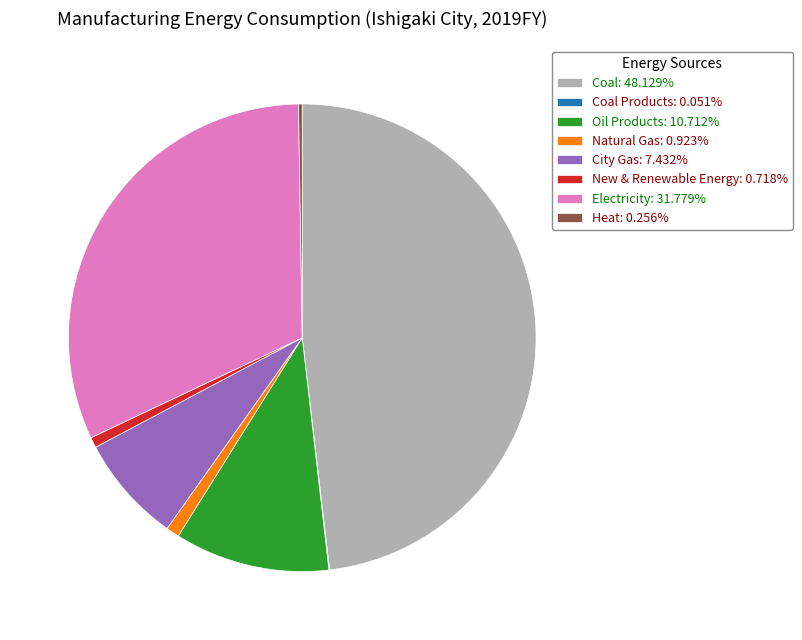

Does any single category account for the majority?

No